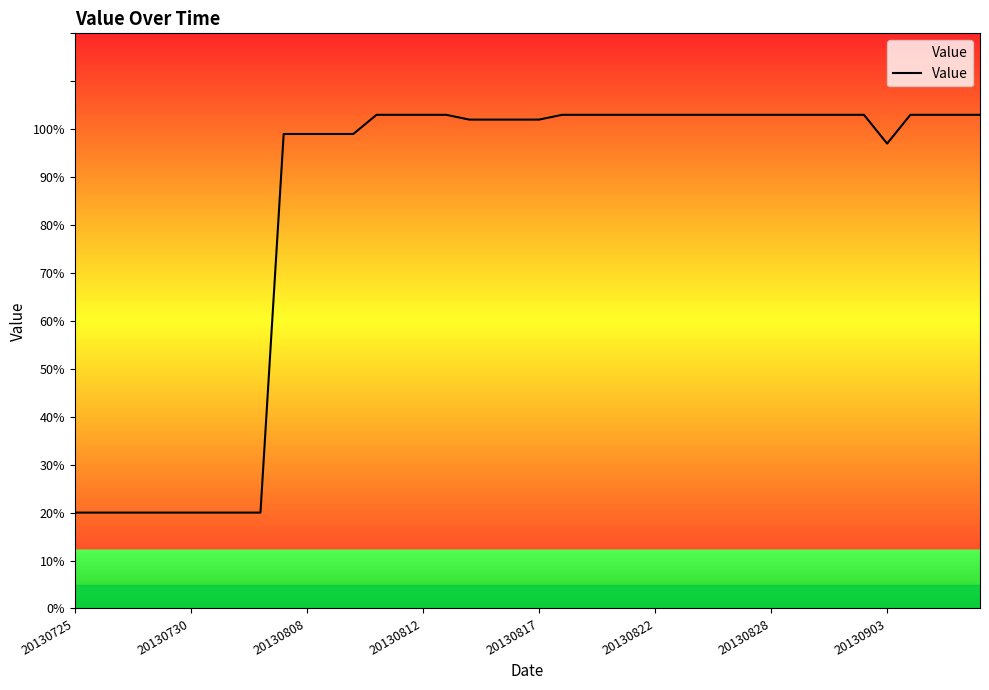

Does the chart display data point markers on the line(s)?

No